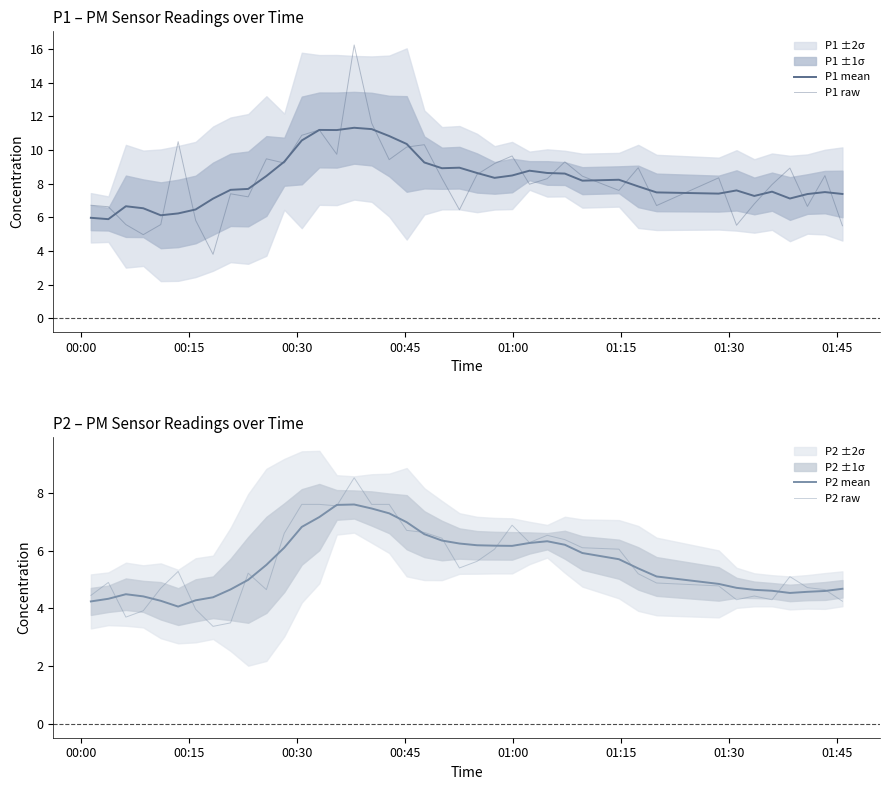

What is the sum of all P2 raw values?

222.4